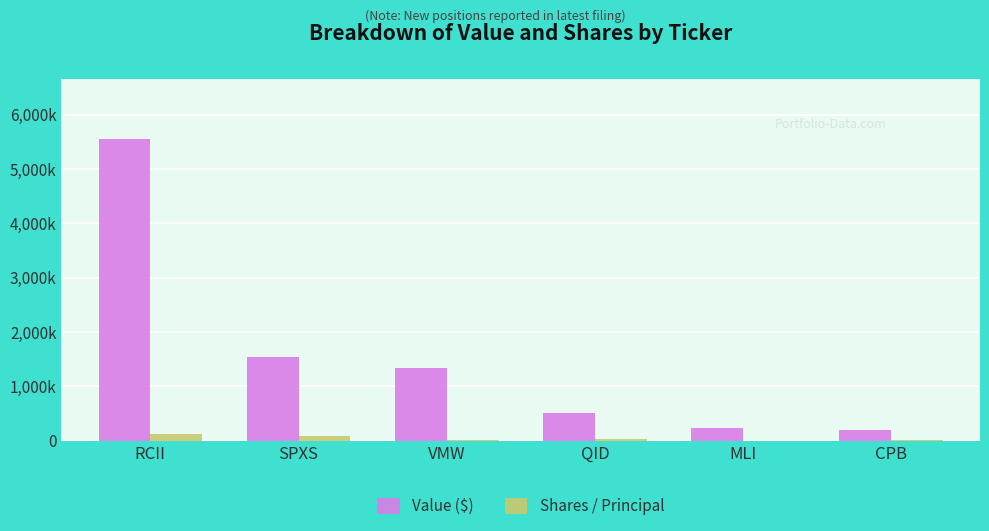

At which label does Shares / Principal reach its minimum?

MLI